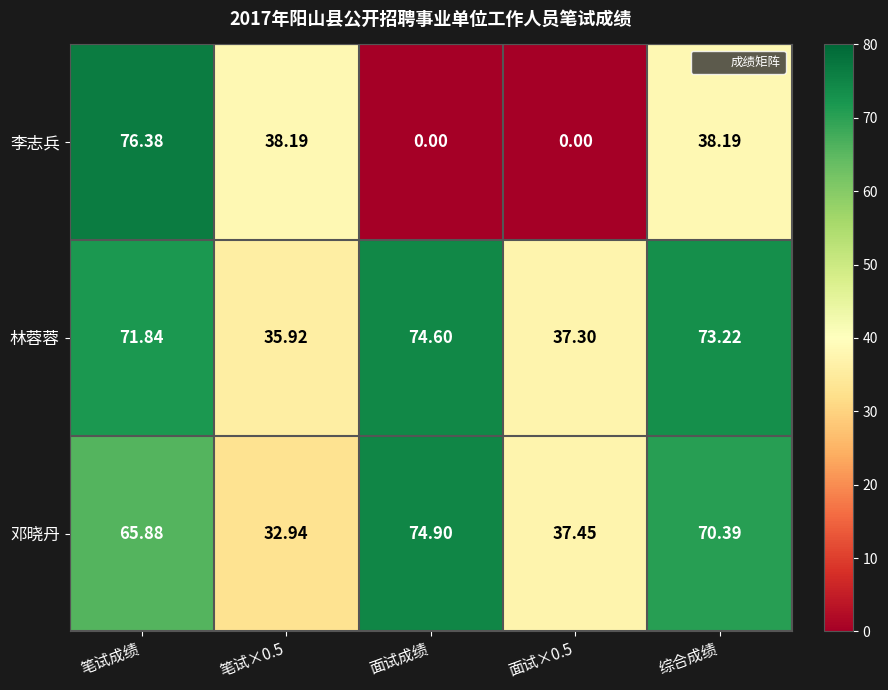

Which label corresponds to the largest value in the chart?

笔试成绩